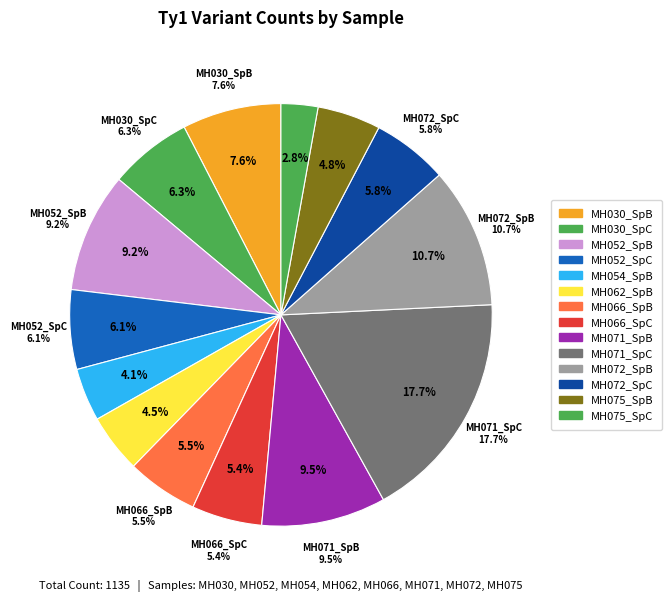

Is MH072_SpB the majority of the pie?

No